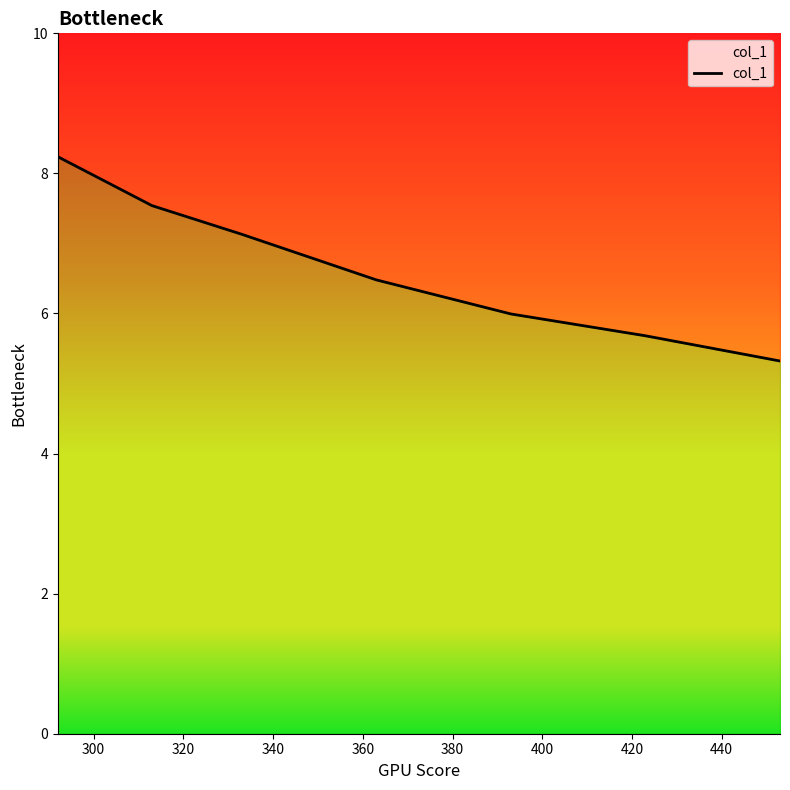

Reading left to right, transcribe all the data shown in this chart.

8.2	7.5	7.1	6.5	6.0	5.7	5.3